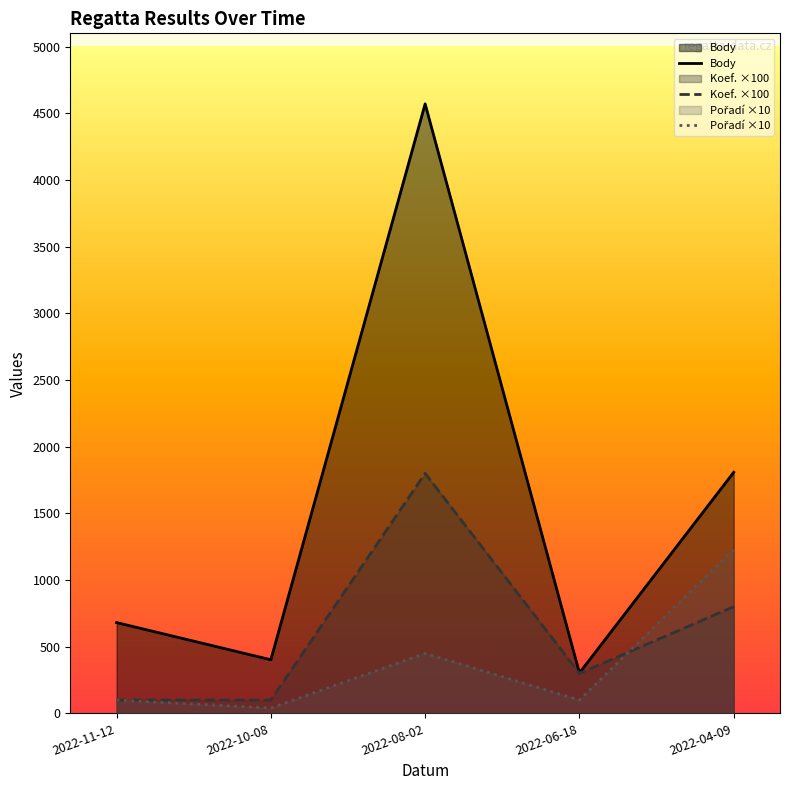

How many series are shown in this chart?

3